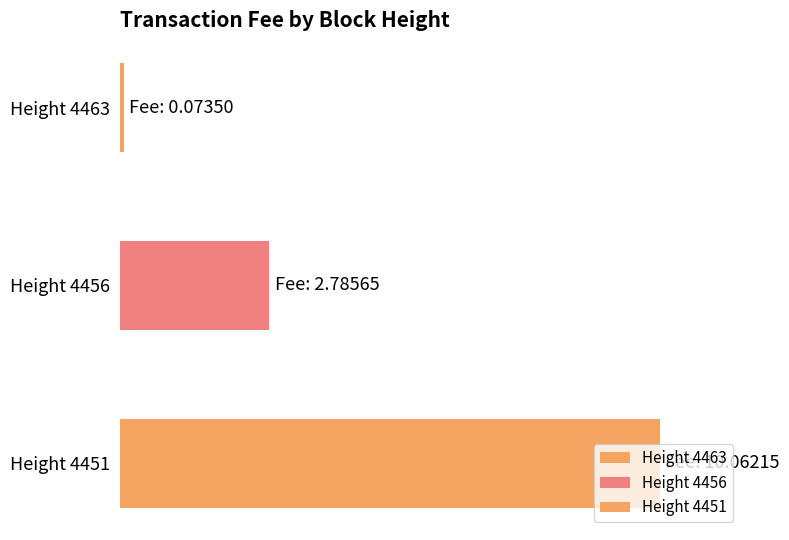

Rank the categories by value from lowest to highest.

4463, 4456, 4451